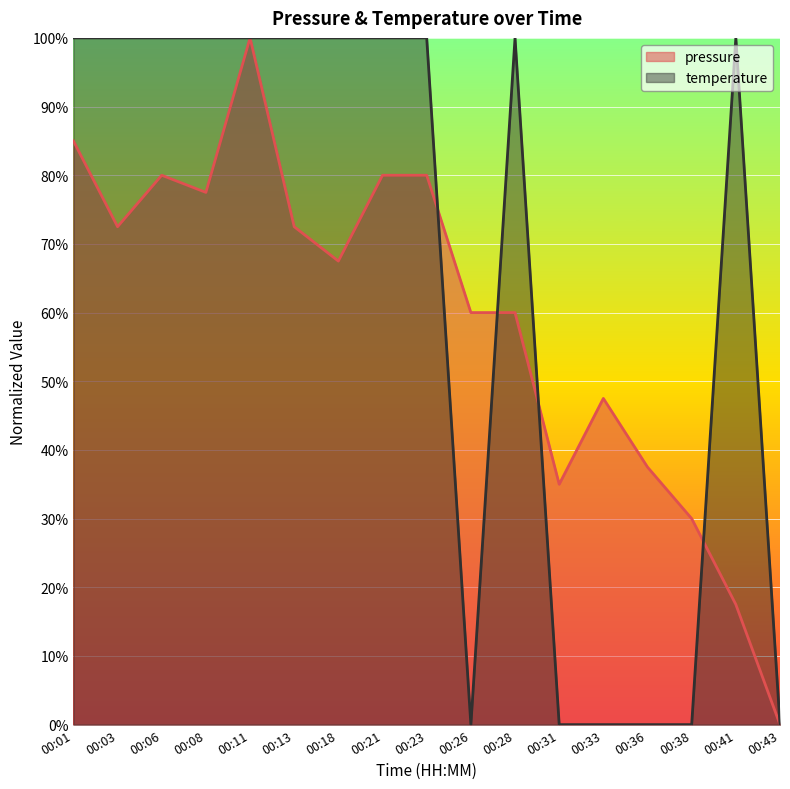

True or false: pressure has more than 1 interior local peaks.

True